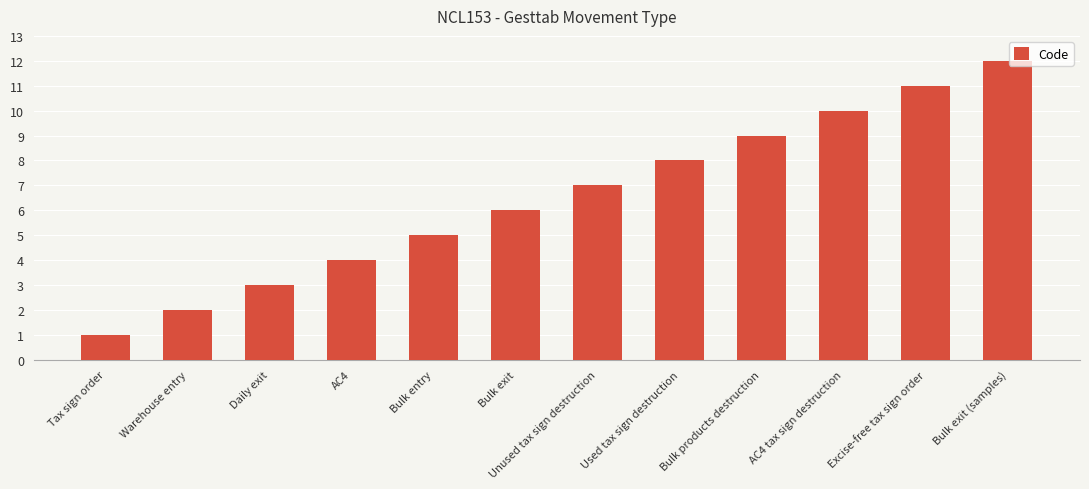

Reading left to right, extract all data points from this chart.

1	2	3	4	5	6	7	8	9	10	11	12